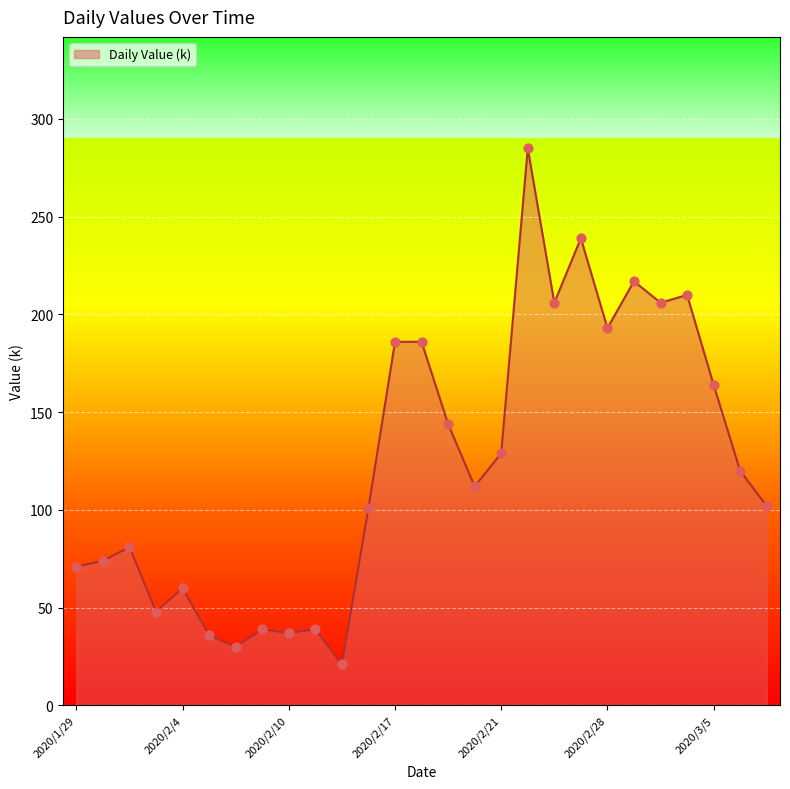

What is the maximum value shown in the chart?

285